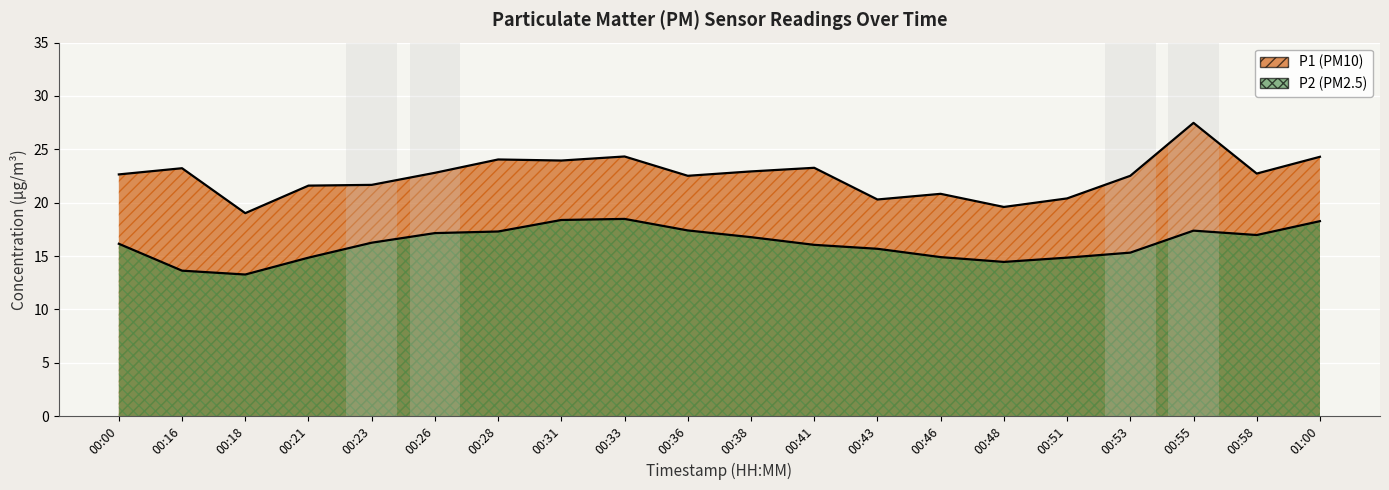

What is the label of the 4th point from the left?

00:21